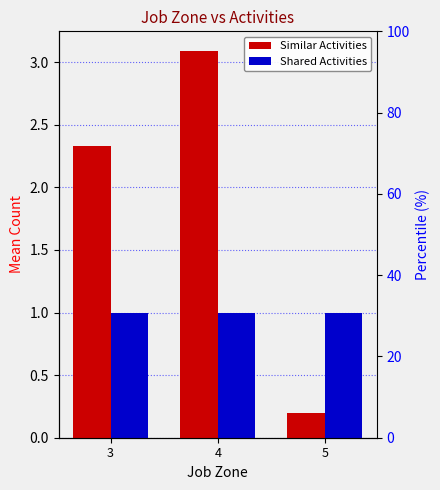

Which has a higher value, 5 or 4?

4